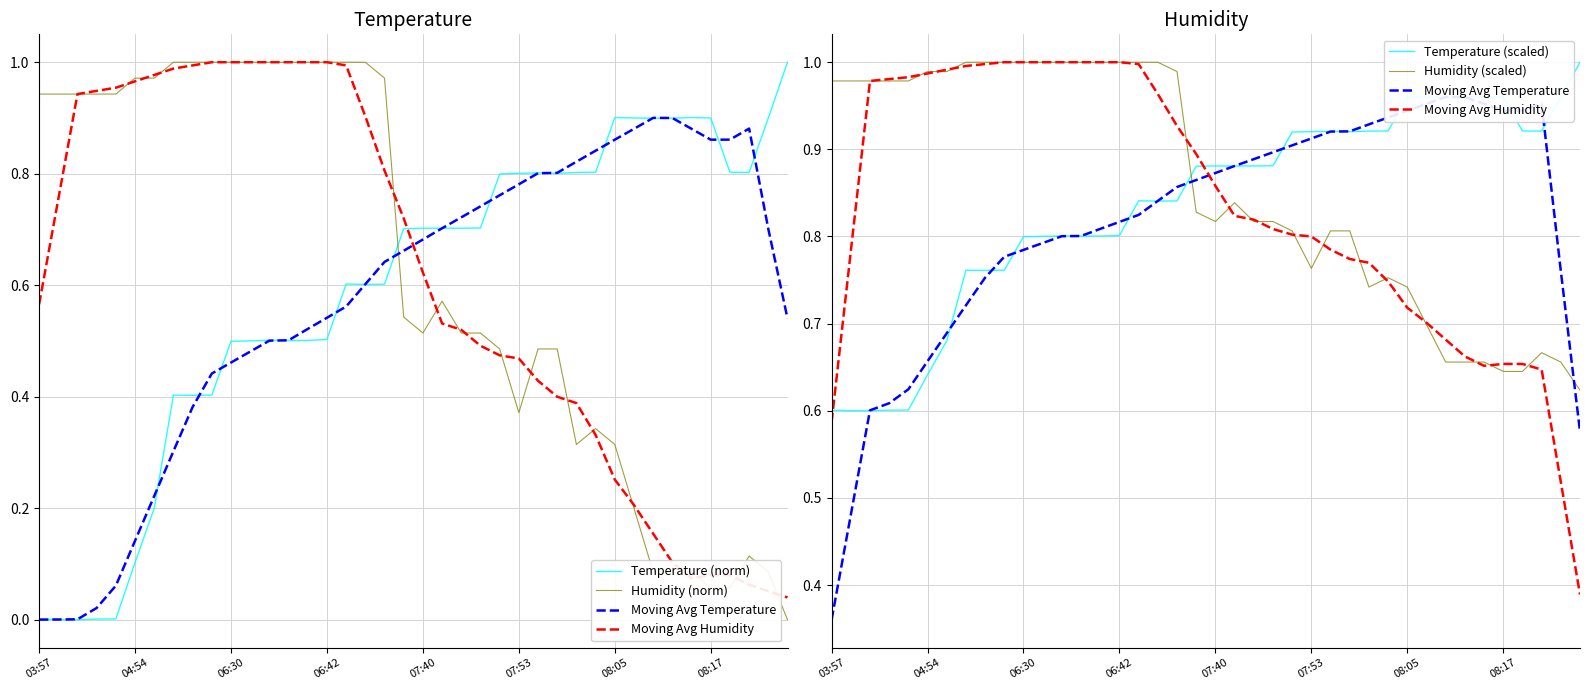

What is the value of the Humidity (scaled) point at the 10th from the left?

1.0